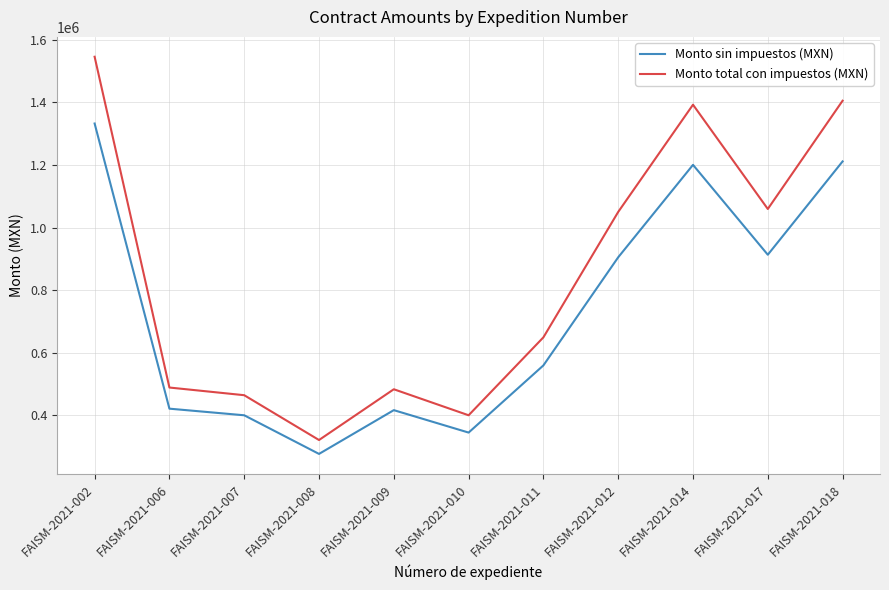

What is the difference between the Monto sin impuestos (MXN) values at FAISM-2021-010 and FAISM-2021-011?

214551.7